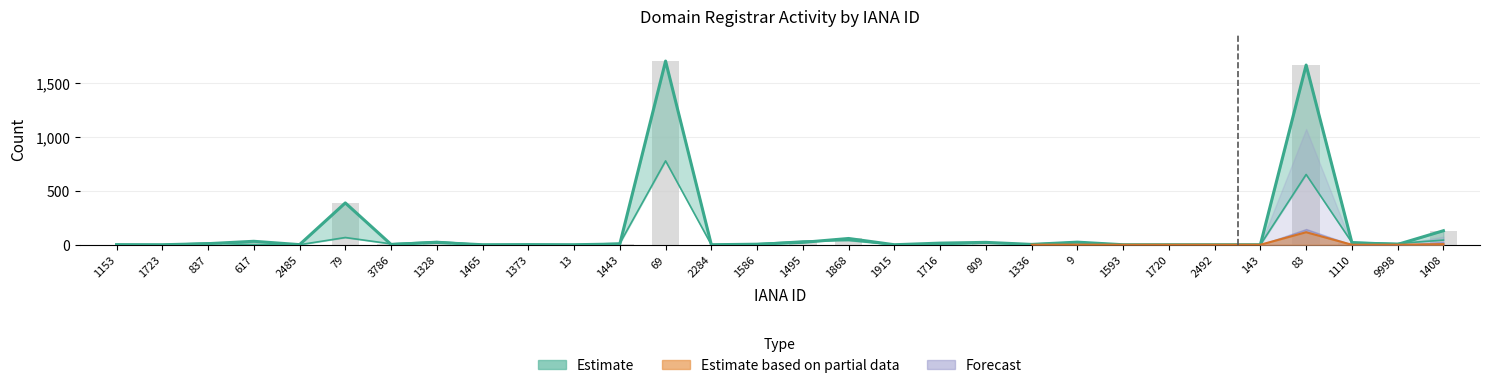

At which category does the chart reach its peak across all series?

69